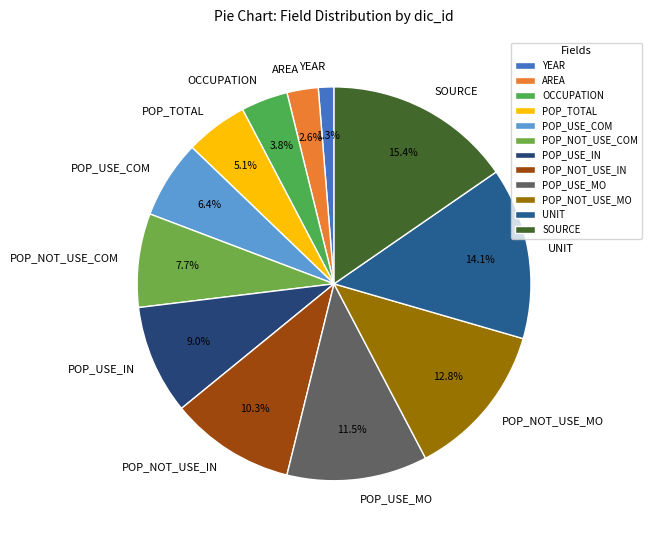

How many slices are in this pie chart?

12